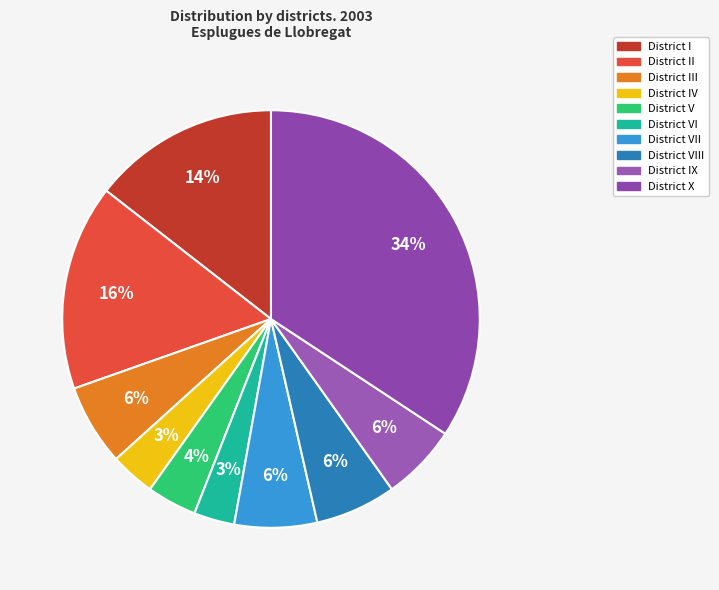

Approximately how many times larger is the value at District VII compared to District I?

0.4